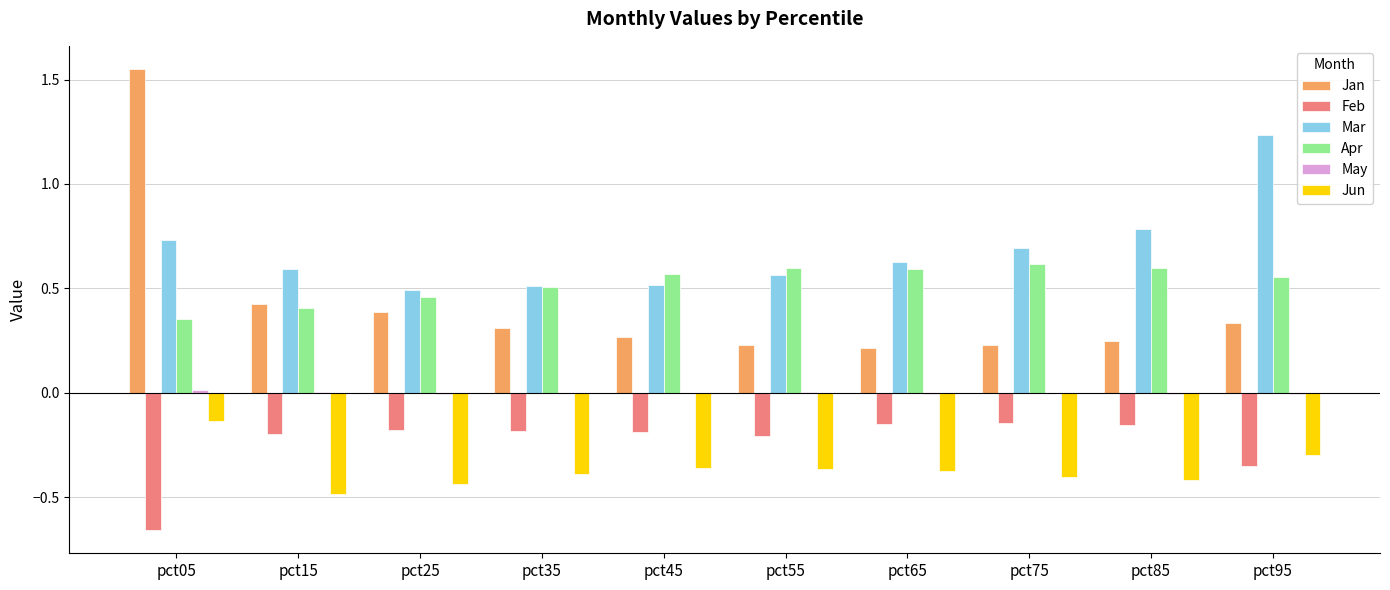

Which category has the highest value across all series?

pct05